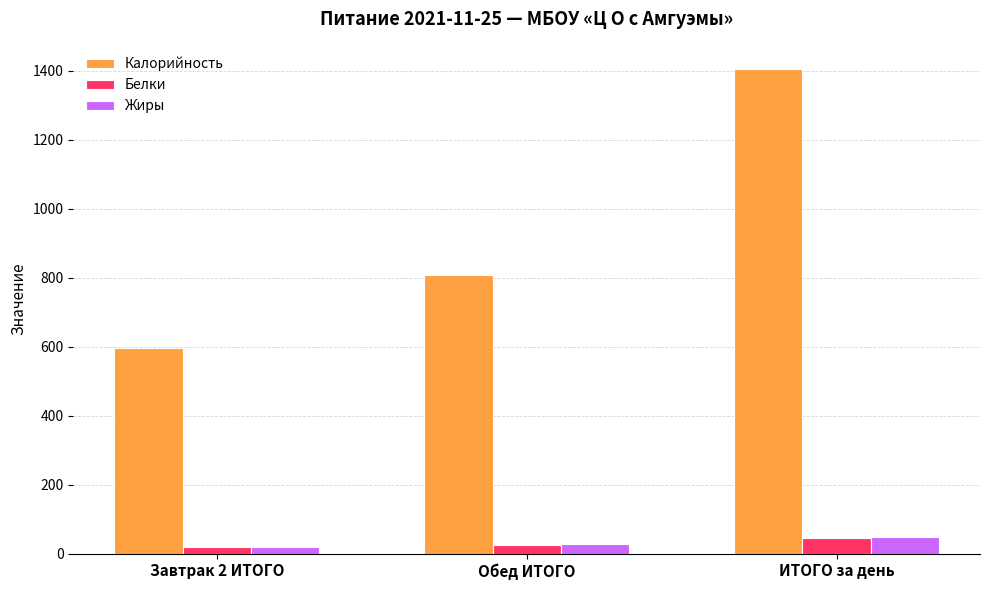

At which label is Калорийность closest to 1001?

Обед ИТОГО